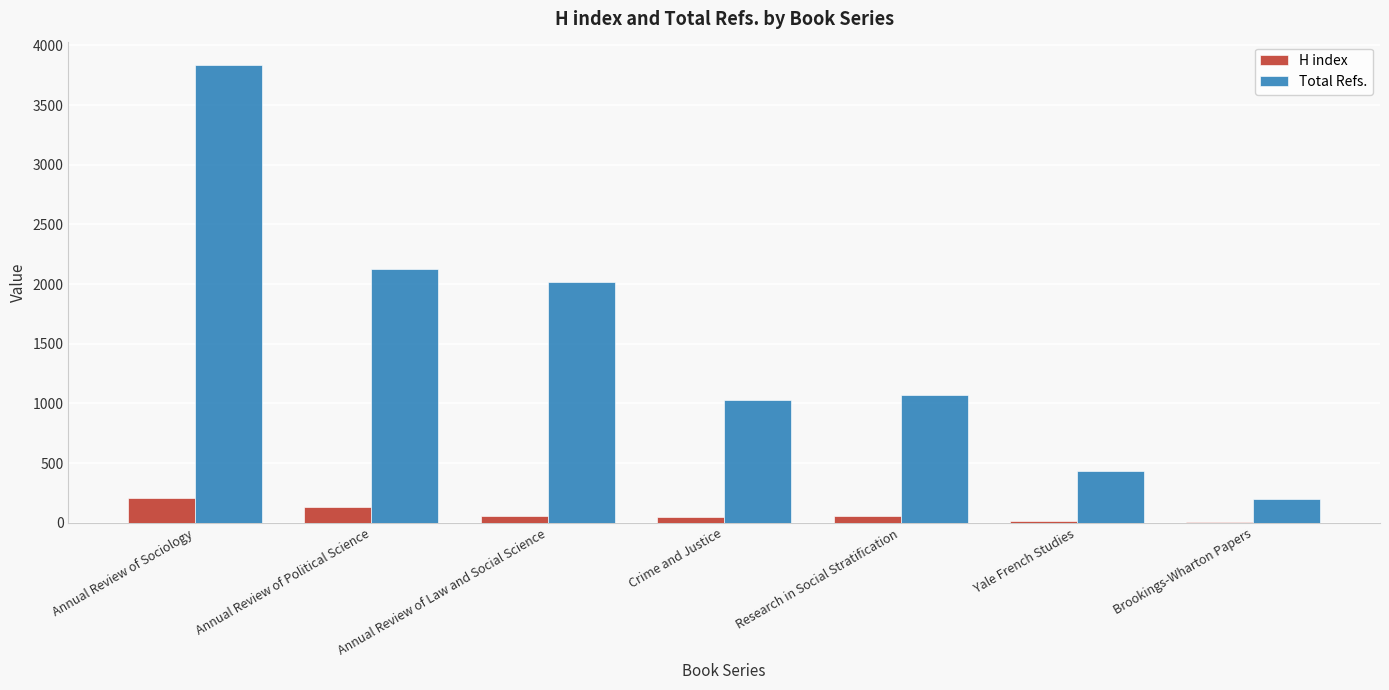

At which category is the sum across all series the highest?

Annual Review of Sociology